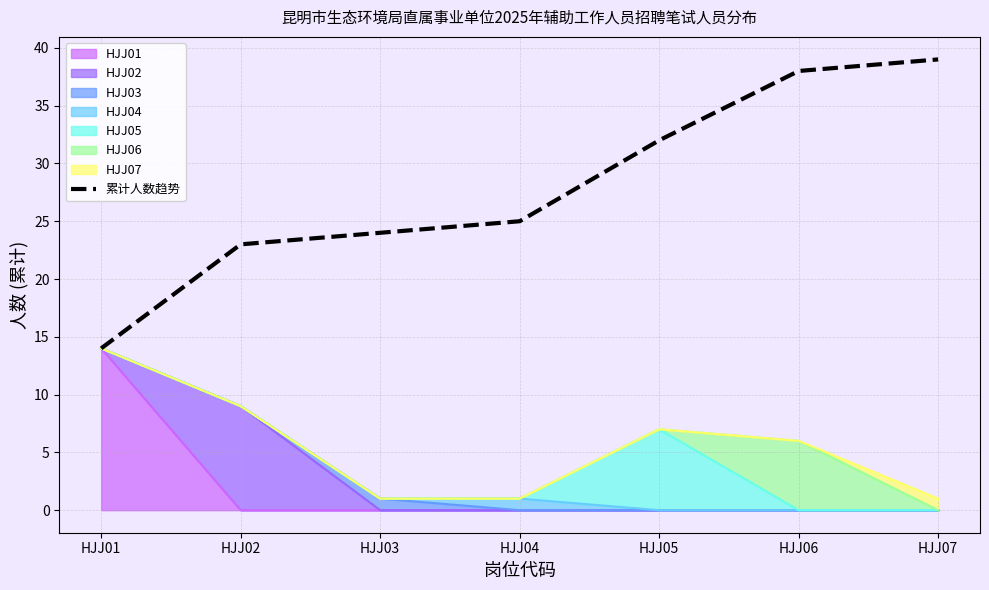

How many lines are shown in the chart?

1